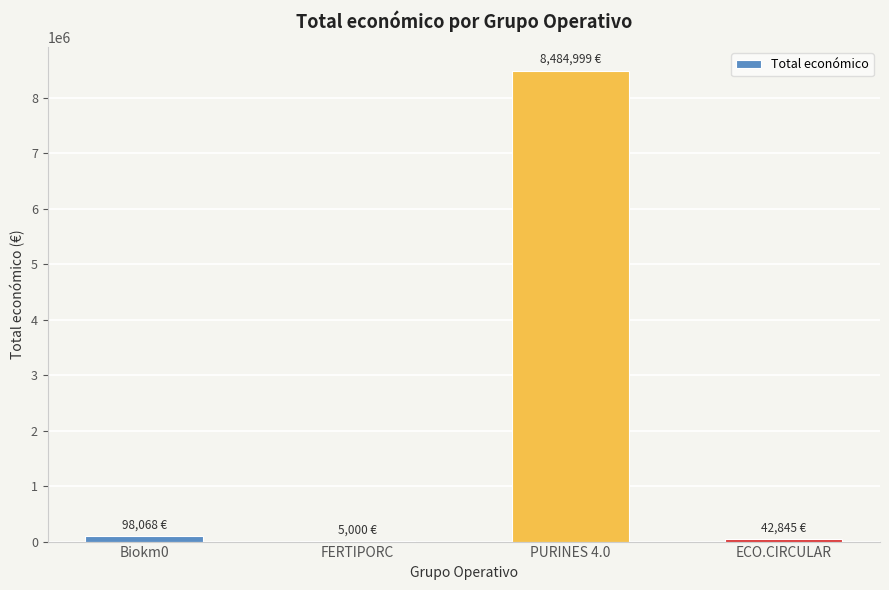

What is the maximum value shown in the chart?

8484999